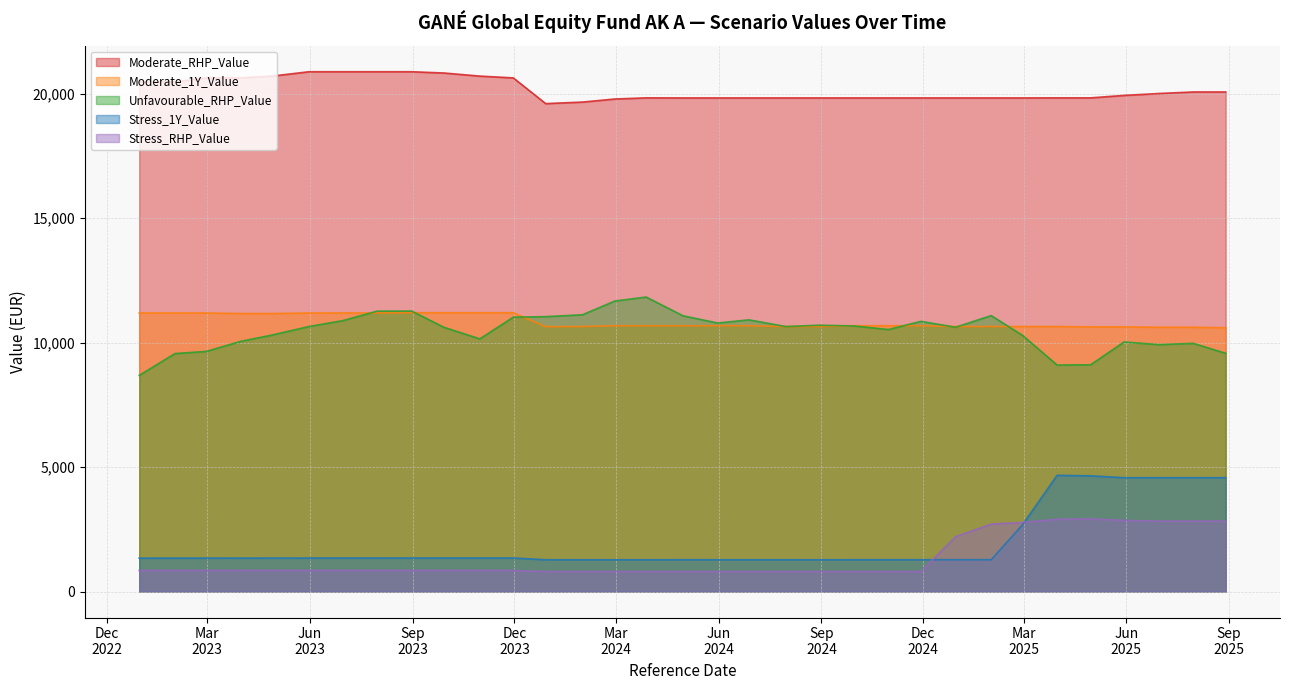

What is the average value of the Moderate_1Y_Value series?

10850.7